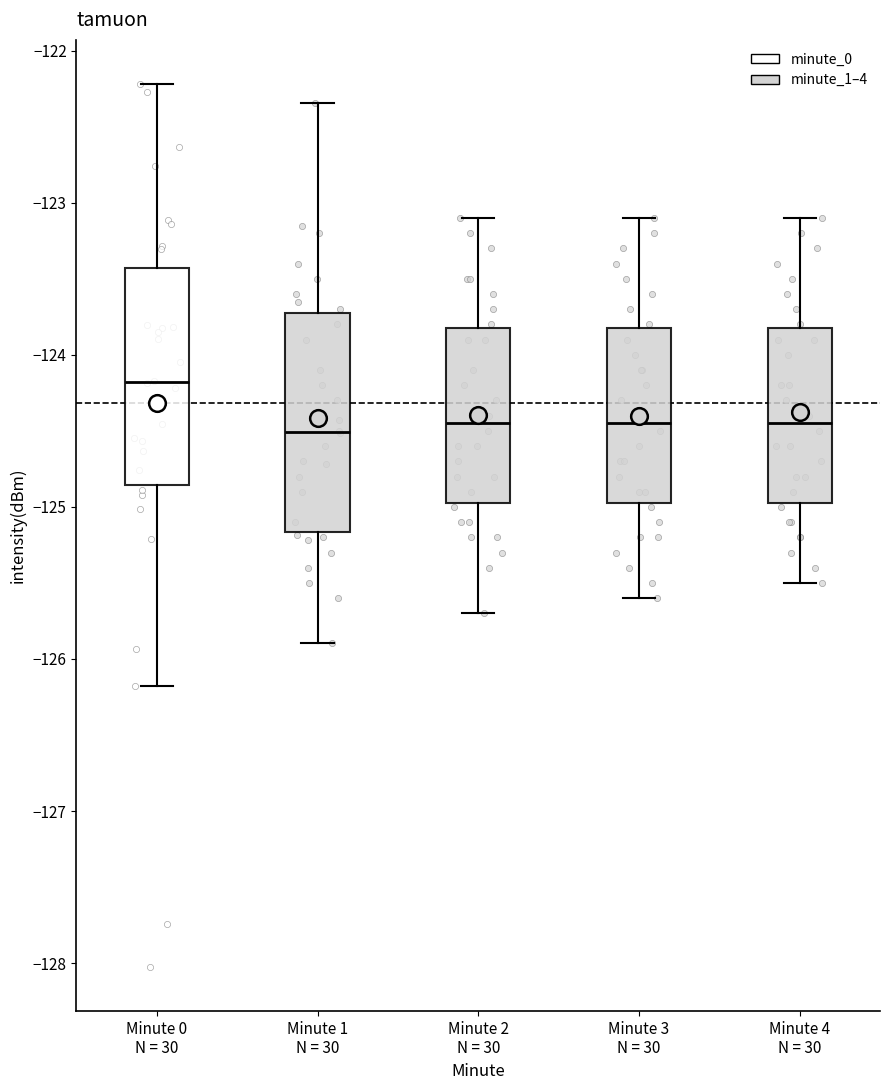

Reading left to right, transcribe this box plot: for each box, give where its median line is, the range the box spans, and where its two whiskers end, as read against the y-axis. The values are not printed on the chart, so give them approximately, as read against the axis.

Minute 0 N = 30: median -124.2, box -124.9 to -123.4, whiskers -126.2 to -122.2
Minute 1 N = 30: median -124.5, box -125.2 to -123.7, whiskers -125.9 to -122.3
Minute 2 N = 30: median -124.4, box -125.0 to -123.8, whiskers -125.7 to -123.1
Minute 3 N = 30: median -124.4, box -125.0 to -123.8, whiskers -125.6 to -123.1
Minute 4 N = 30: median -124.4, box -125.0 to -123.8, whiskers -125.5 to -123.1